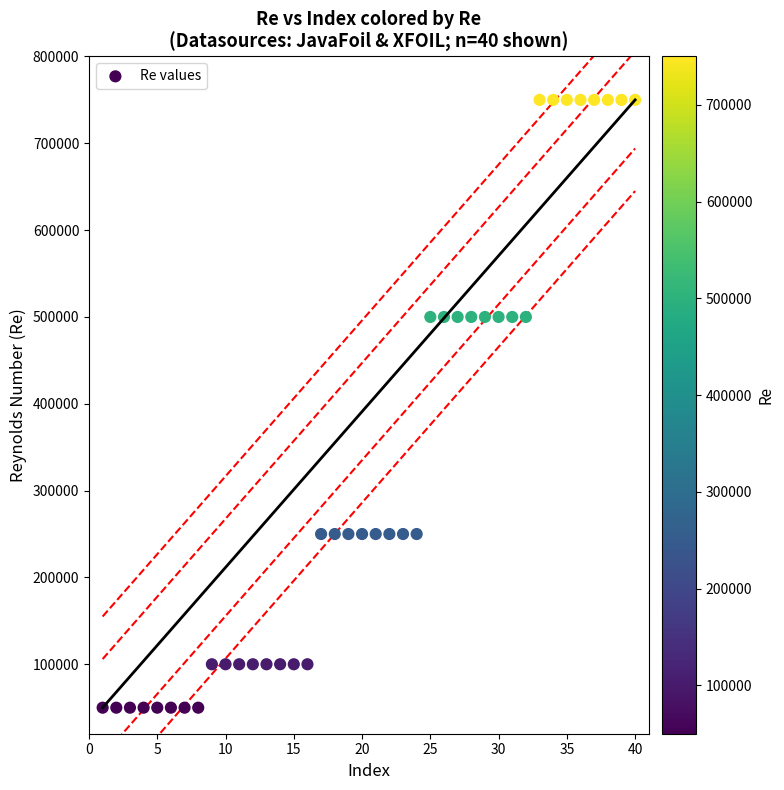

How many points are shown in the scatter plot?

40